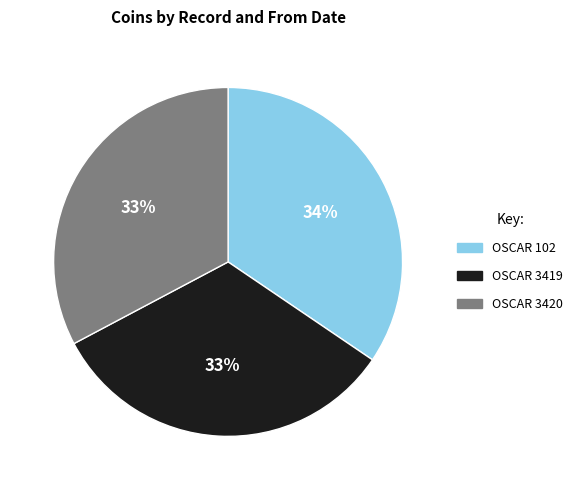

Is there a majority slice in this chart?

No